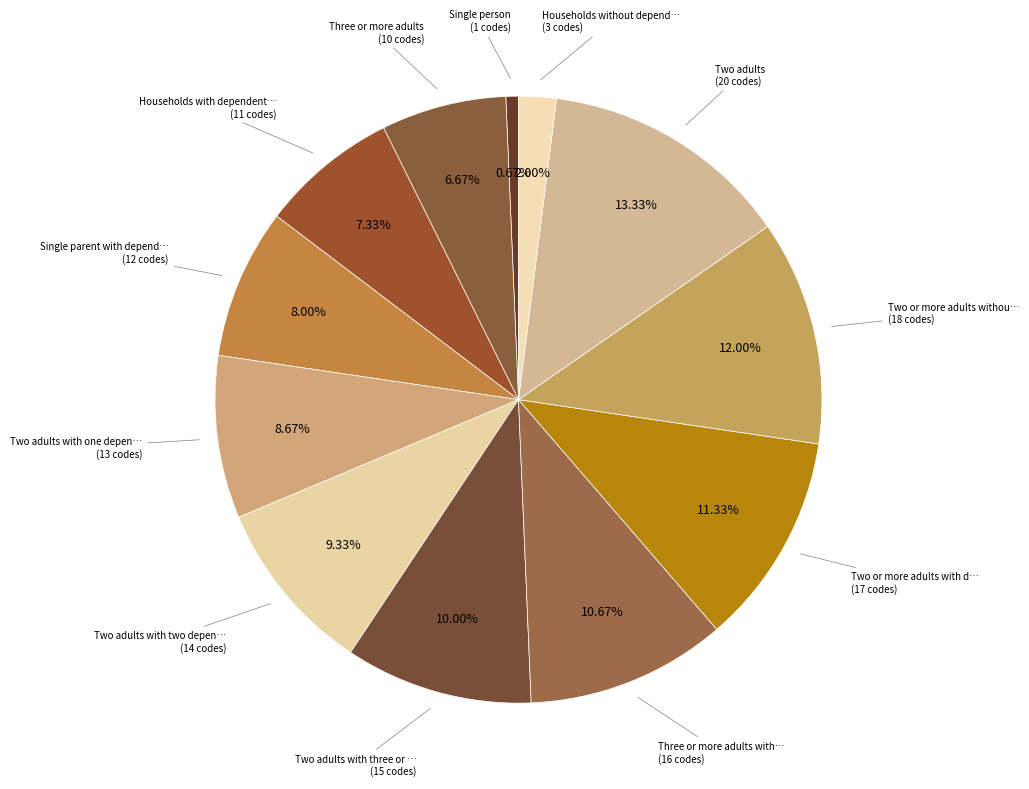

Is there any slice that represents more than half of the pie?

No